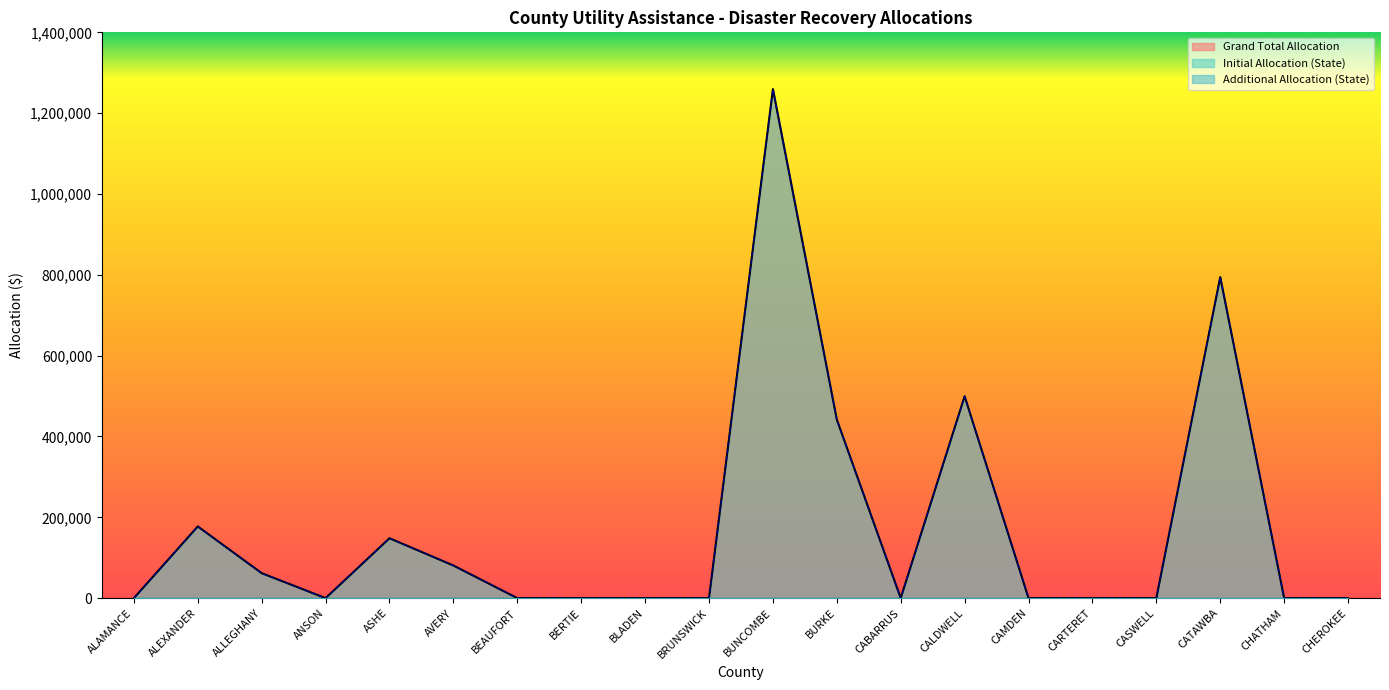

True or false: Grand Total Allocation and Initial Allocation (State) intersect in this chart.

False